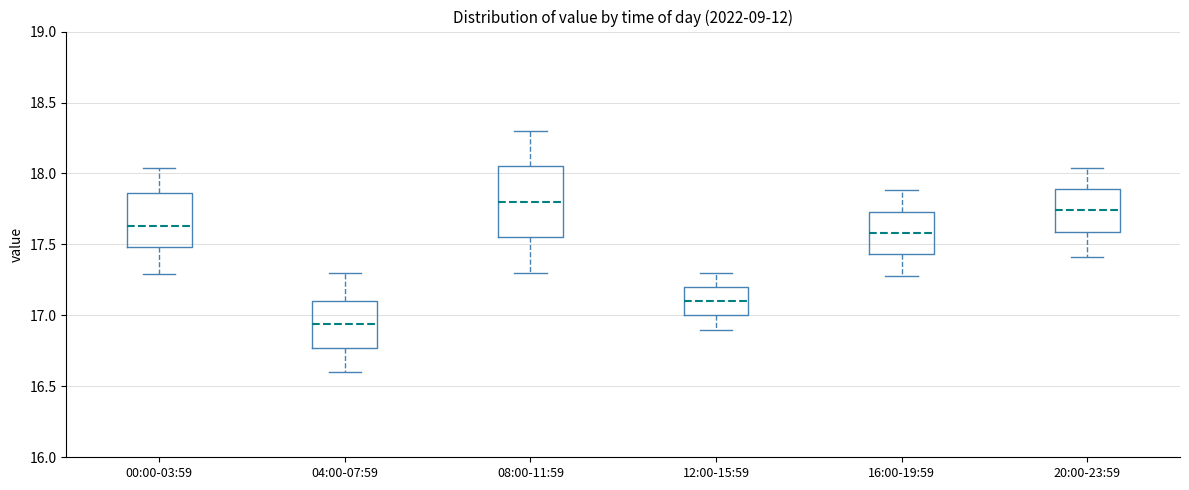

Reading left to right, read every box against the y-axis: the position of its median line, the range the box covers, and the ends of its whiskers. The values are not printed on the chart, so give them approximately, as read against the axis.

00:00-03:59: median 17.65, box 17.50 to 17.85, whiskers 17.30 to 18.05
04:00-07:59: median 16.95, box 16.75 to 17.10, whiskers 16.60 to 17.30
08:00-11:59: median 17.80, box 17.55 to 18.05, whiskers 17.30 to 18.30
12:00-15:59: median 17.10, box 17.00 to 17.20, whiskers 16.90 to 17.30
16:00-19:59: median 17.60, box 17.45 to 17.75, whiskers 17.30 to 17.90
20:00-23:59: median 17.75, box 17.60 to 17.90, whiskers 17.40 to 18.05